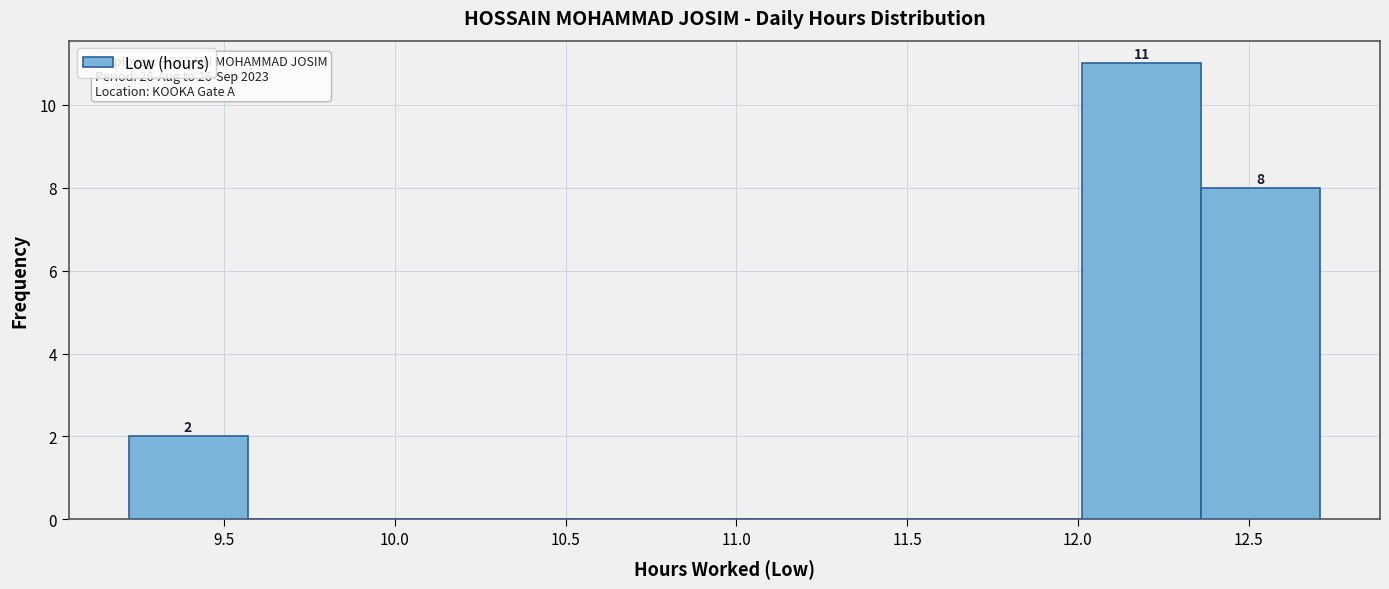

Which range on the x-axis has the tallest bar?

12.00 to 12.35